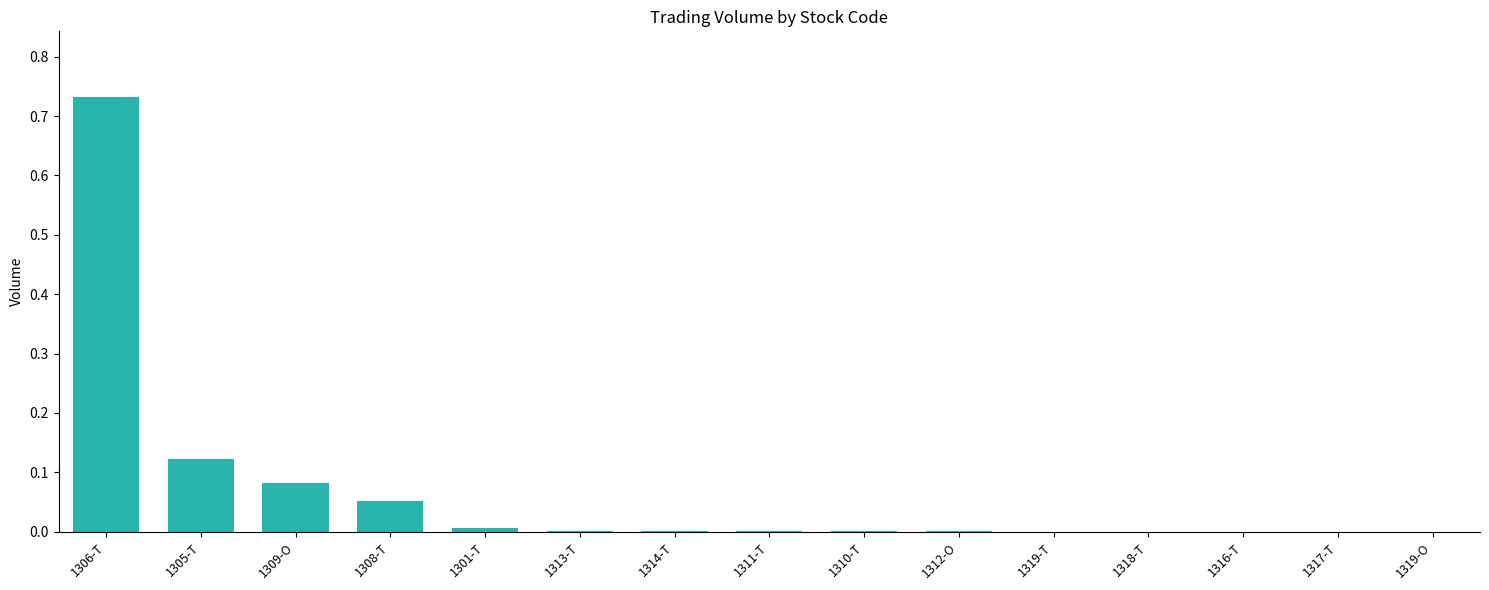

What is the sum of all values?

1.0